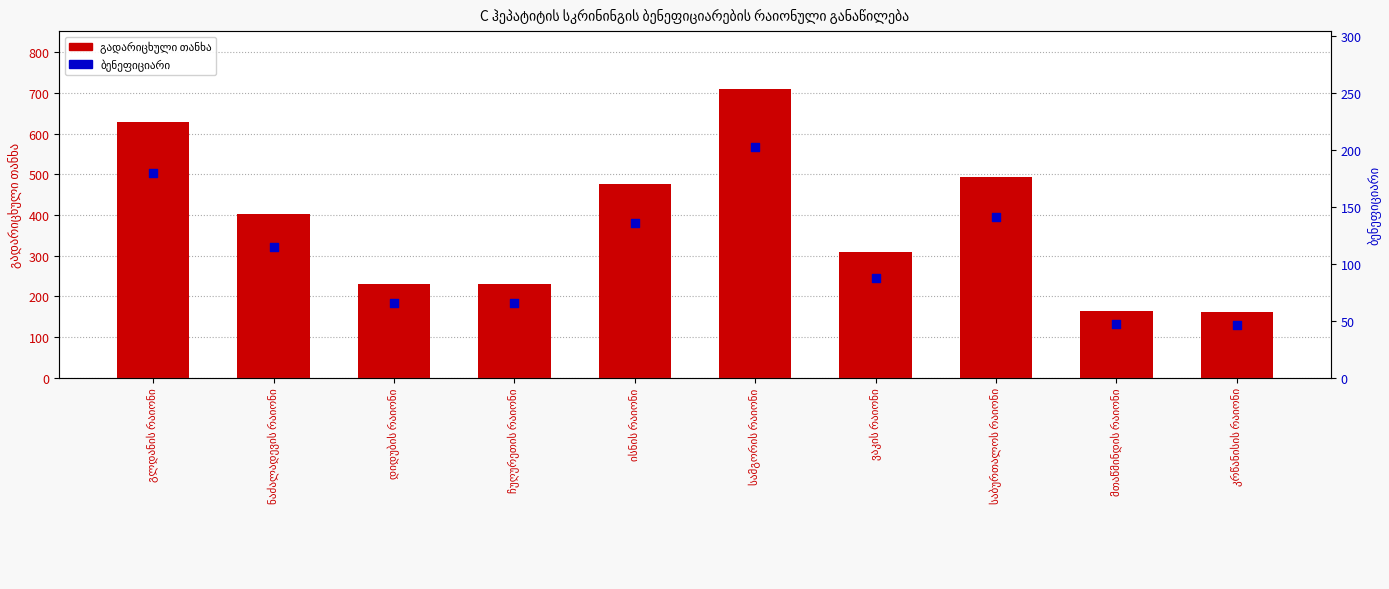

What are all the series names shown in the legend?

გადარიცხული თანხა, ბენეფიციარი